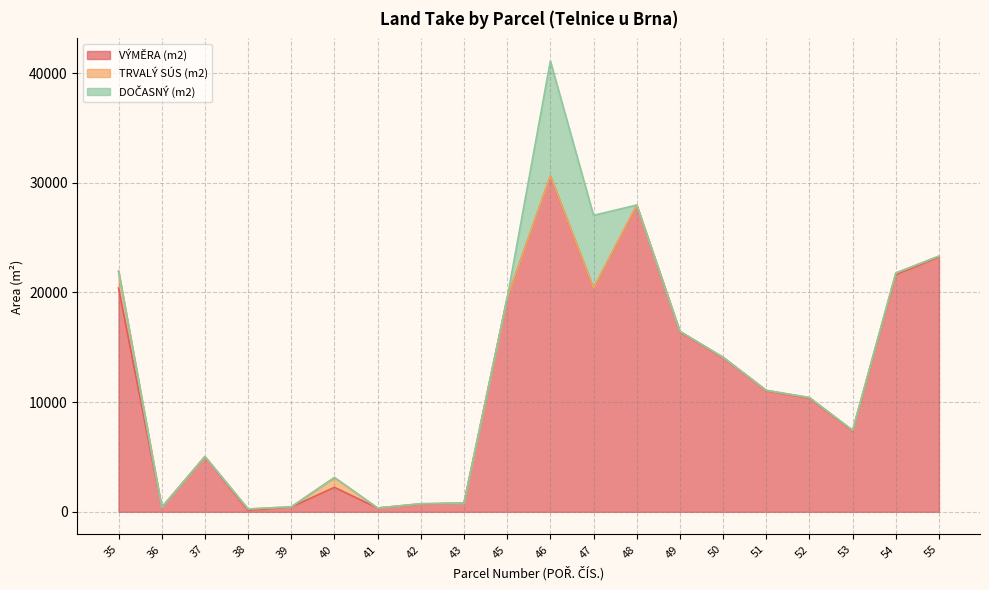

What is the average value of the TRVALÝ SÚS (m2) series?

160